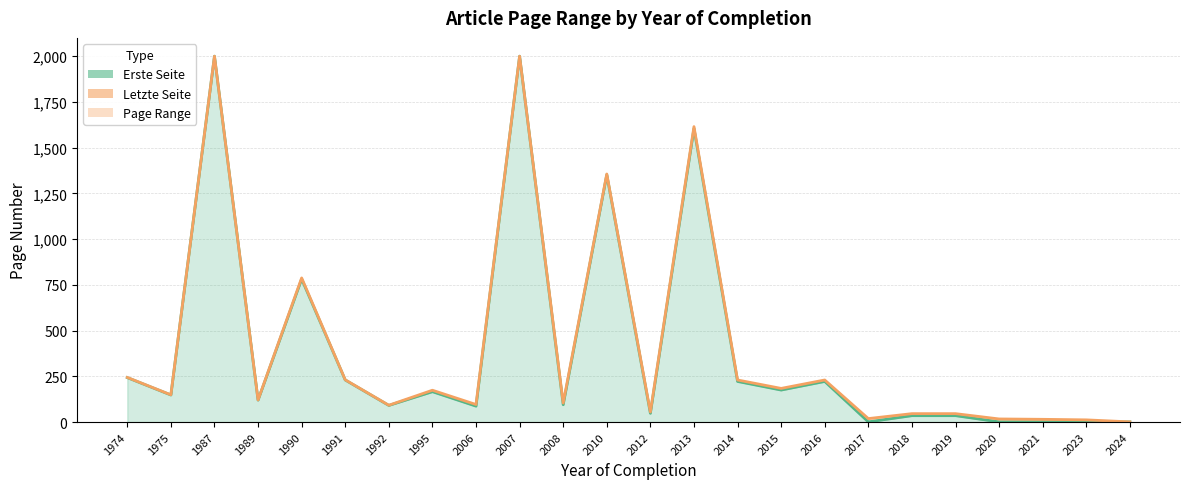

At how many categories does at least one series exceed 809?

4